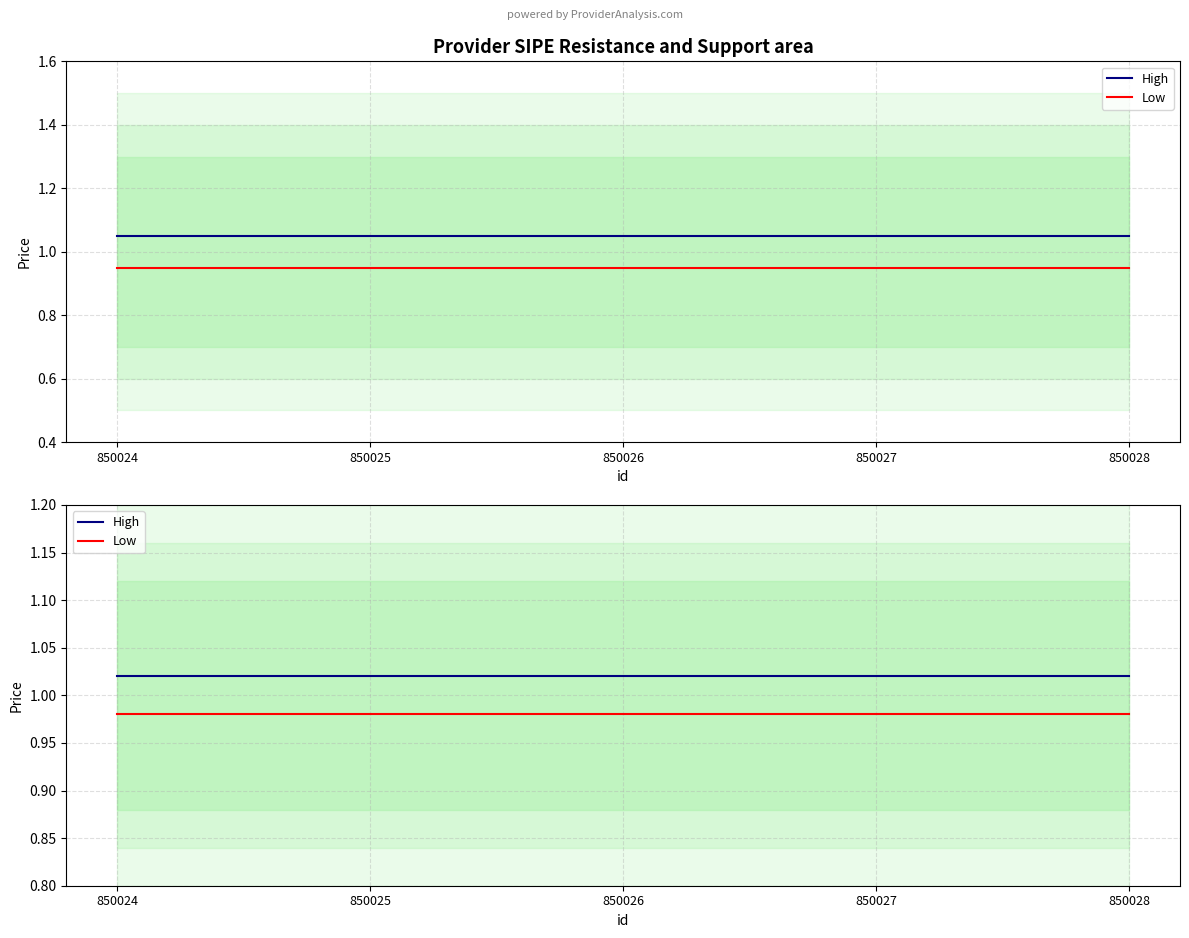

The Low series shows 0.3 at 850027. True or false?

False